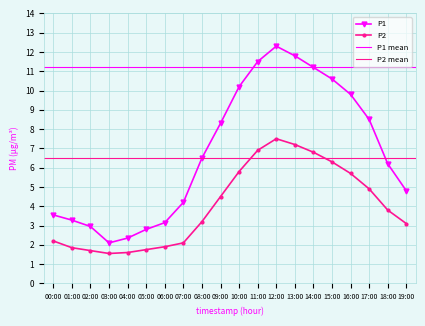

What is the minimum value shown in the chart?

1.6